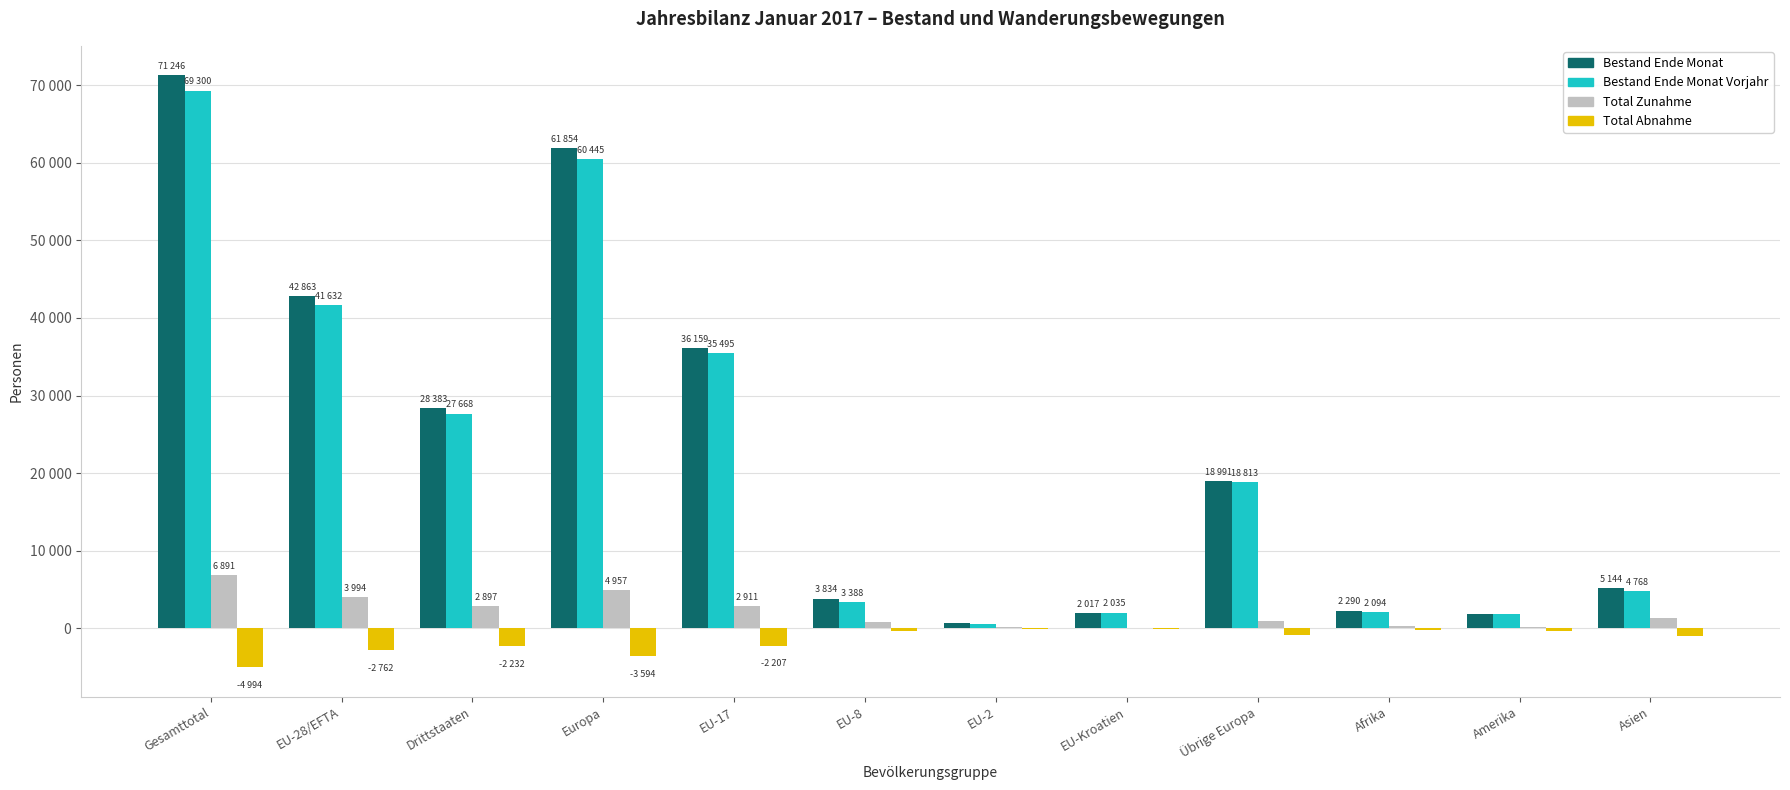

Does the chart contain stacked bars?

No